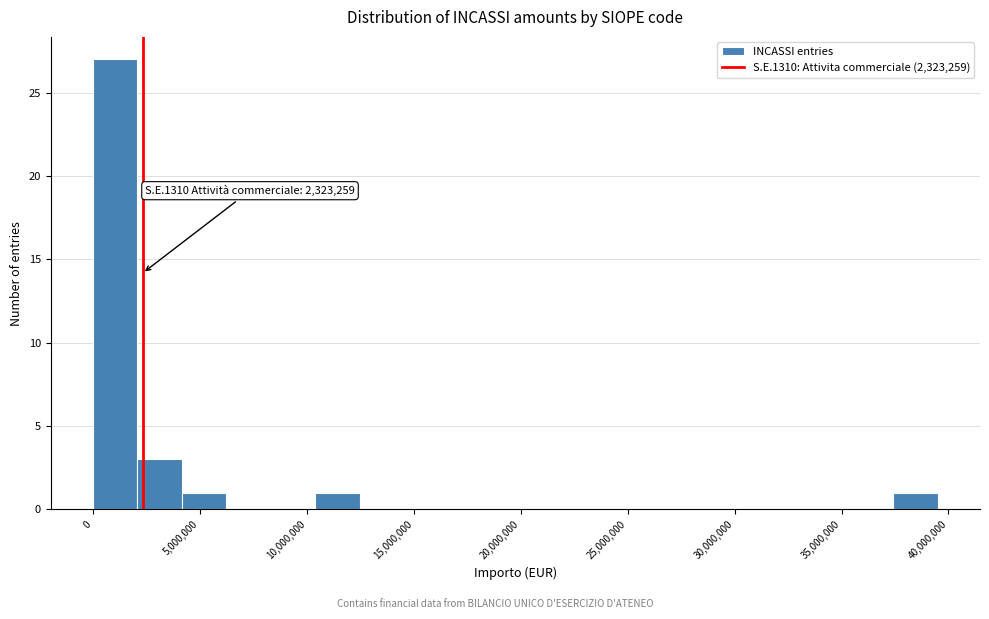

Which range on the x-axis has the tallest bar?

0 to 2000000